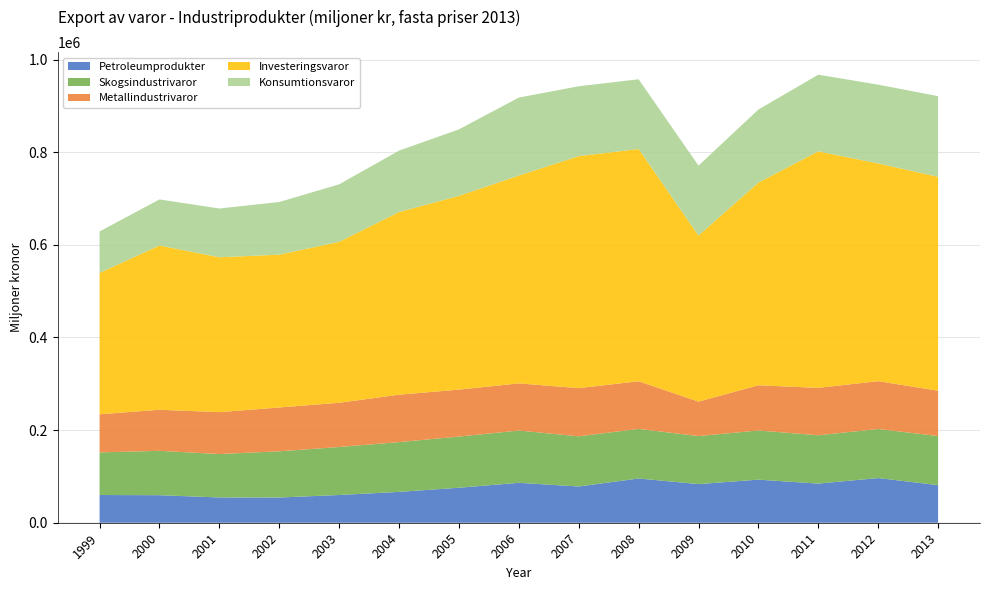

Reading right to left, transcribe all the data shown in this chart.

Petroleumprodukter: 2013=81177.0	2012=96460.9	2011=84479.1	2010=93003.3	2009=83418.6	2008=95495.9	2007=78231.8	2006=86199.4	2005=75534.2	2004=66580.8	2003=59870.8	2002=54452.3	2001=54523.8	2000=59439.3	1999=59843.2
Skogsindustrivaror: 2013=105977.0	2012=105887.4	2011=104369.0	2010=106160.4	2009=103666.0	2008=107079.6	2007=108262.2	2006=112820.6	2005=110484.2	2004=107469.5	2003=103630.8	2002=99738.3	2001=93735.0	2000=95775.0	1999=91998.8
Metallindustrivaror: 2013=97844.0	2012=103338.1	2011=102314.3	2010=97527.5	2009=74359.9	2008=102854.5	2007=104077.4	2006=101787.6	2005=101363.7	2004=102378.6	2003=95452.7	2002=94611.3	2001=90446.5	2000=88650.2	1999=82269.0
Investeringsvaror: 2013=461784.0	2012=469970.9	2011=510492.7	2010=437650.2	2009=358424.1	2008=501410.5	2007=500790.6	2006=448606.7	2005=418223.6	2004=394289.5	2003=347421.1	2002=329923.4	2001=334359.6	2000=354587.8	1999=305255.5
Konsumtionsvaror: 2013=174194.0	2012=170048.6	2011=165605.0	2010=157618.3	2009=151074.6	2008=150518.7	2007=150873.8	2006=168408.5	2005=143601.8	2004=132550.7	2003=124122.4	2002=113660.2	2001=105257.9	2000=99509.0	1999=89494.0